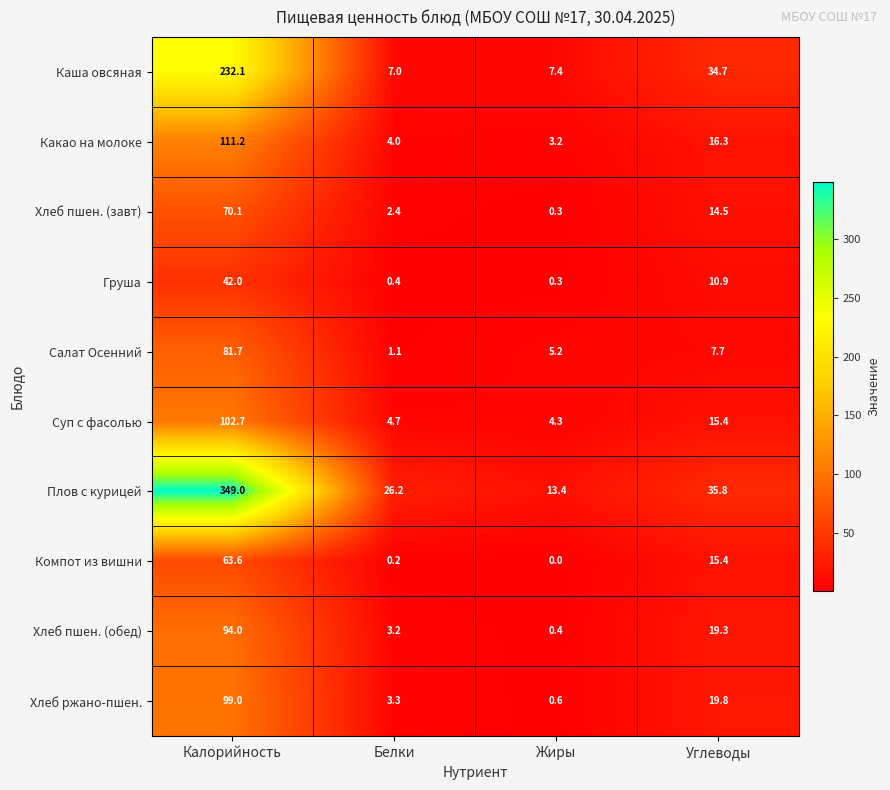

Rank the series by their maximum value, from lowest to highest.

Груша, Компот из вишни, Хлеб пшен. (завт), Салат Осенний, Хлеб пшен. (обед), Хлеб ржано-пшен., Суп с фасолью, Какао на молоке, Каша овсяная, Плов с курицей